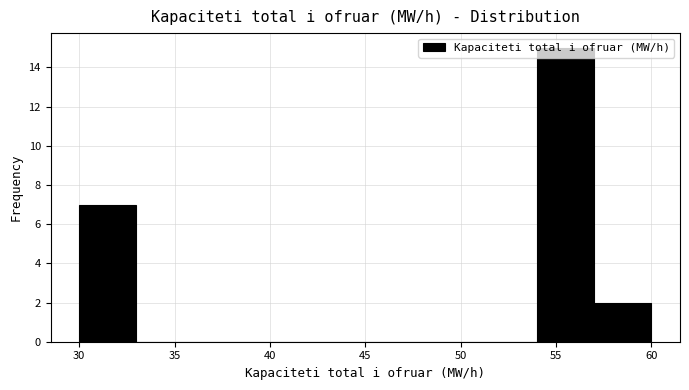

Reading left to right, transcribe this chart: for each bar, give the range it covers on the x-axis and its height. The values are not printed on the chart, so give them approximately, as read against the axis.

30 to 33: 7
33 to 36: 0
36 to 39: 0
39 to 42: 0
42 to 45: 0
45 to 48: 0
48 to 51: 0
51 to 54: 0
54 to 57: 15
57 to 60: 2